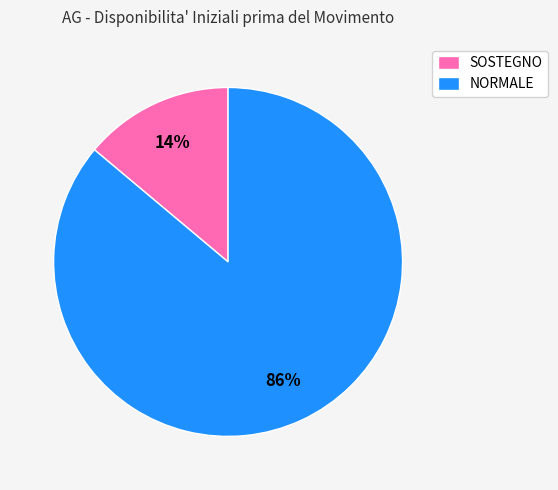

Between NORMALE and SOSTEGNO, which is larger?

NORMALE